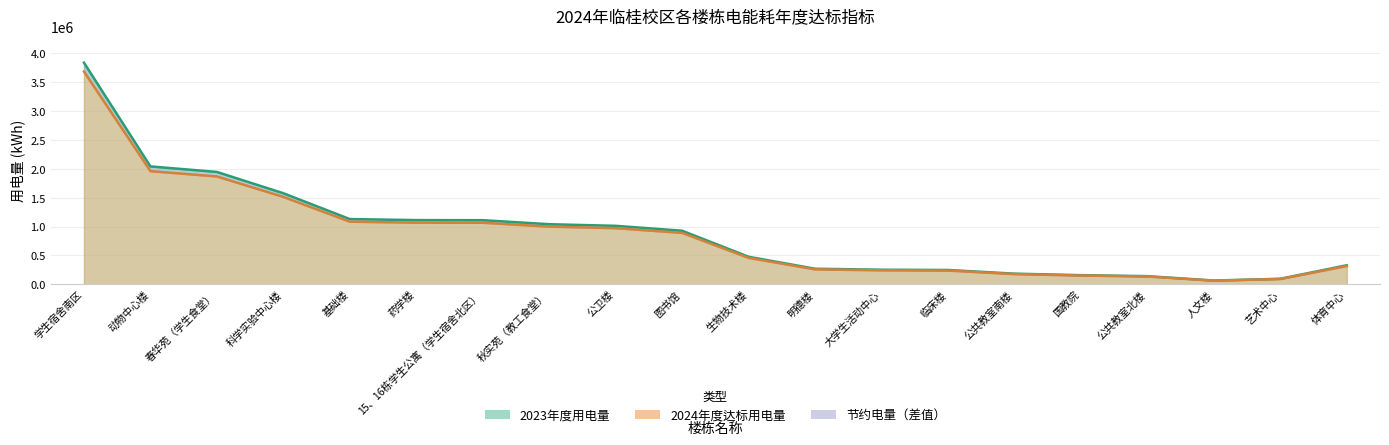

True or false: 2023年度用电量 and 2024年度达标用电量 cross at least once.

False